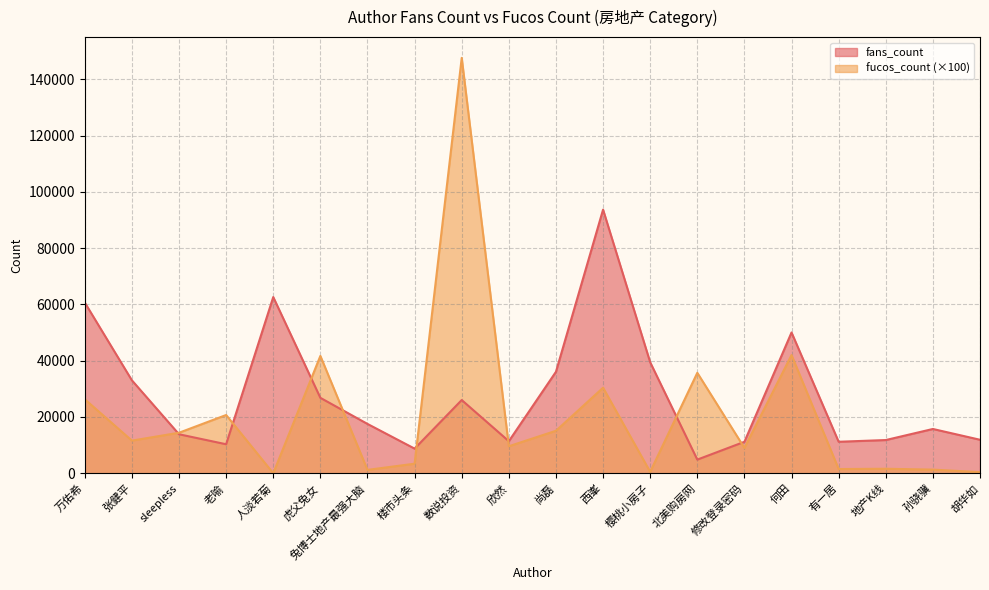

Between 地产K线 and 胡华如, which is larger?

胡华如